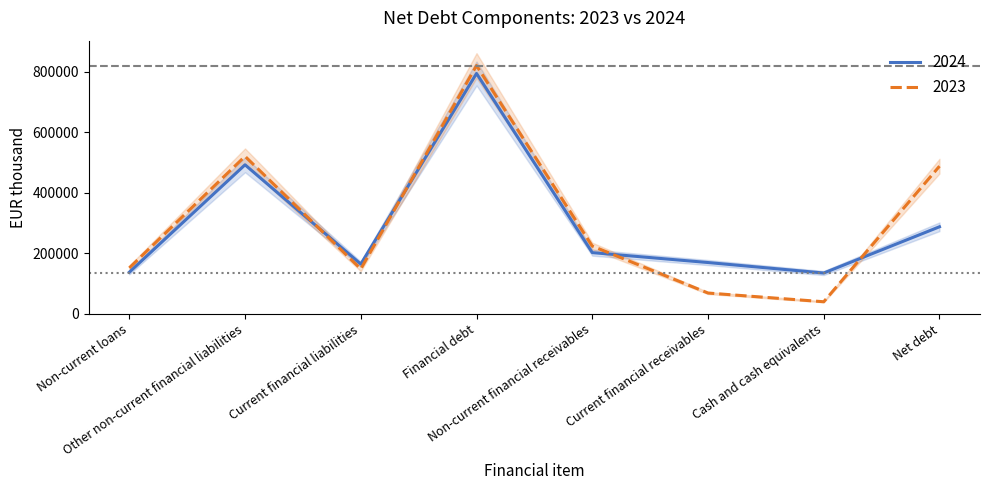

Where do 2024 and 2023 first cross each other?

Other non-current financial liabilities and Current financial liabilities